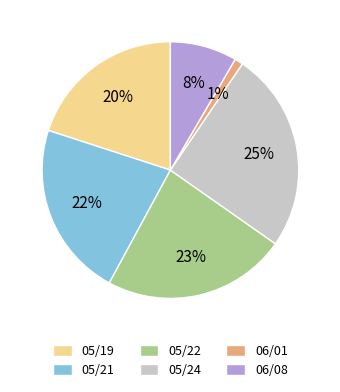

What is the ratio of the value at 05/24 to the value at 05/21?

1.1